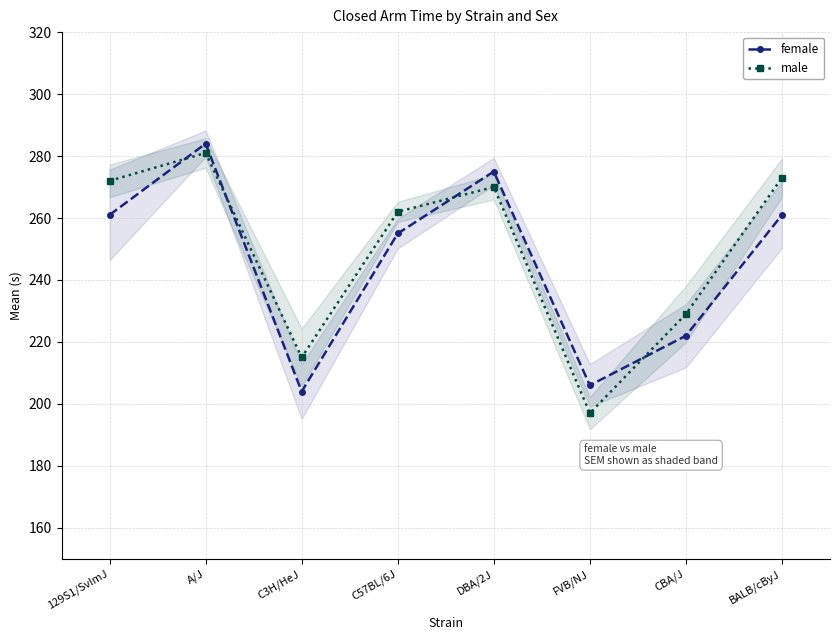

Which has a higher value, C3H/HeJ or C57BL/6J?

C57BL/6J